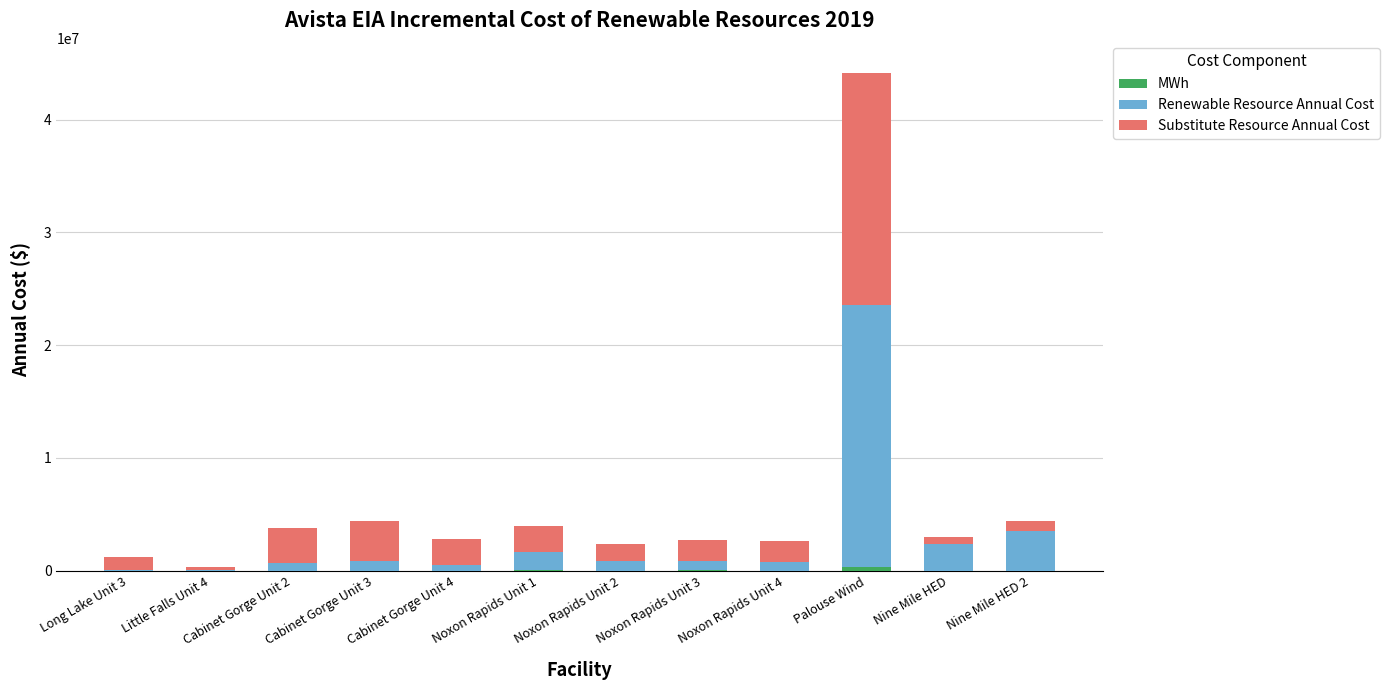

At which category is the sum across all series the highest?

Palouse Wind